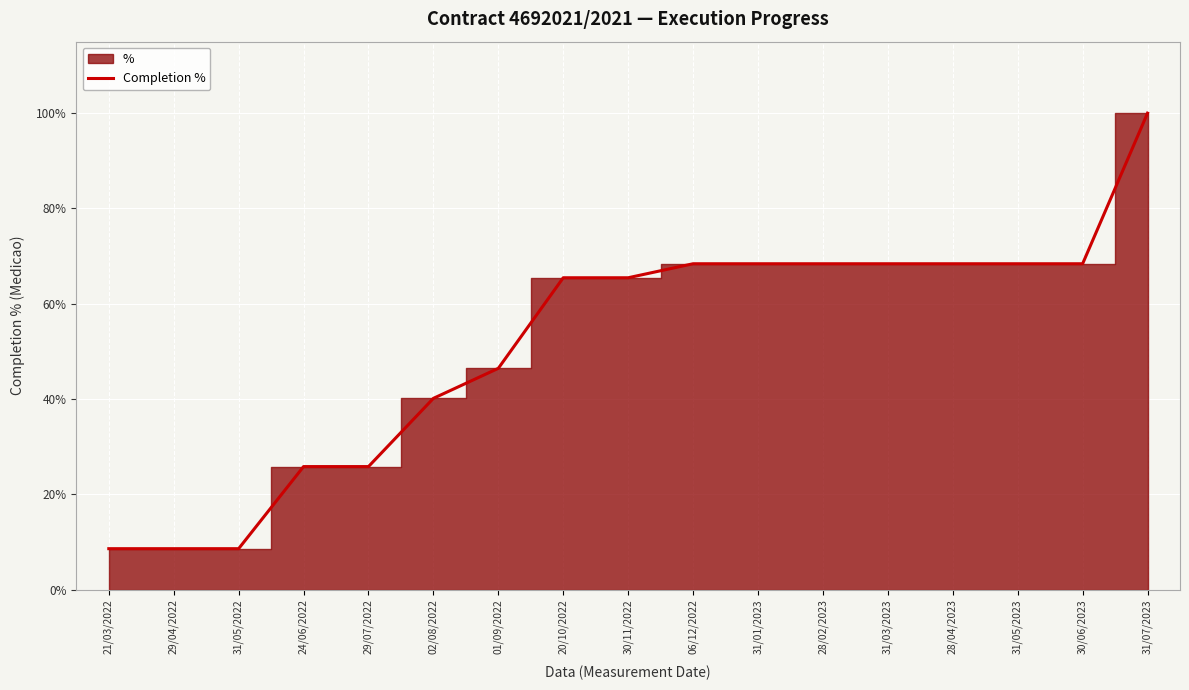

Which label corresponds to the largest value in the chart?

31/07/2023